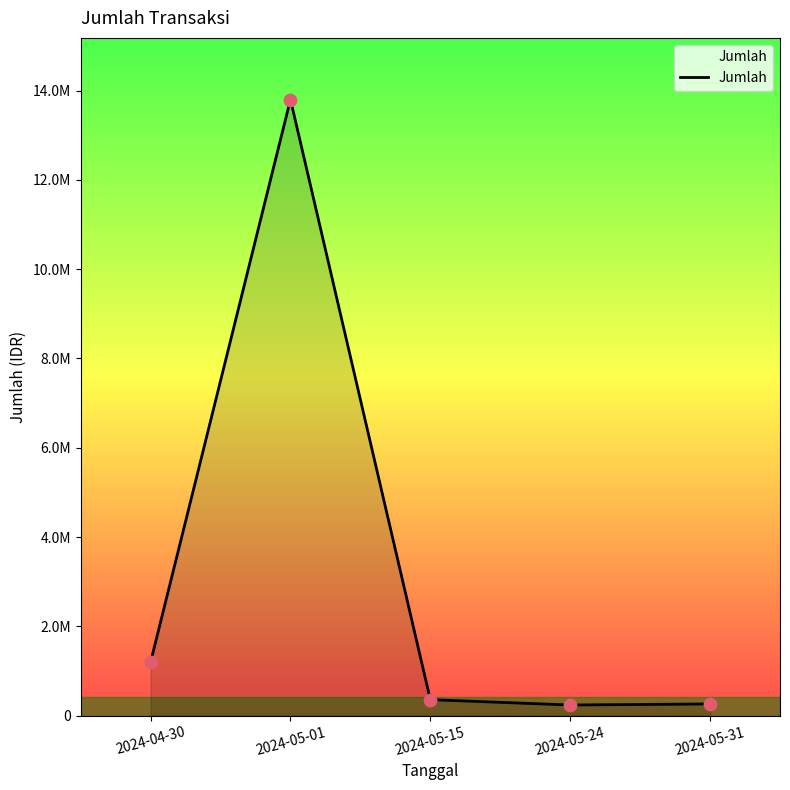

What is the change in value from 2024-05-15 to 2024-05-24?

-120000